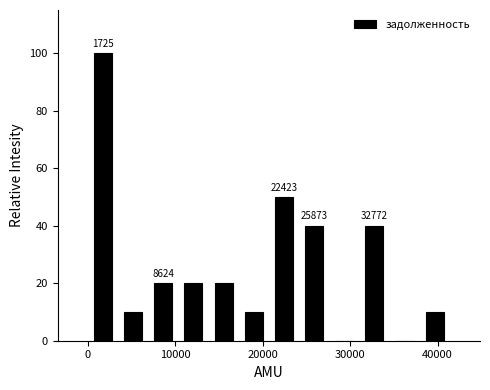

Read against the x-axis, roughly where is the centre of the tallest bar?

2000